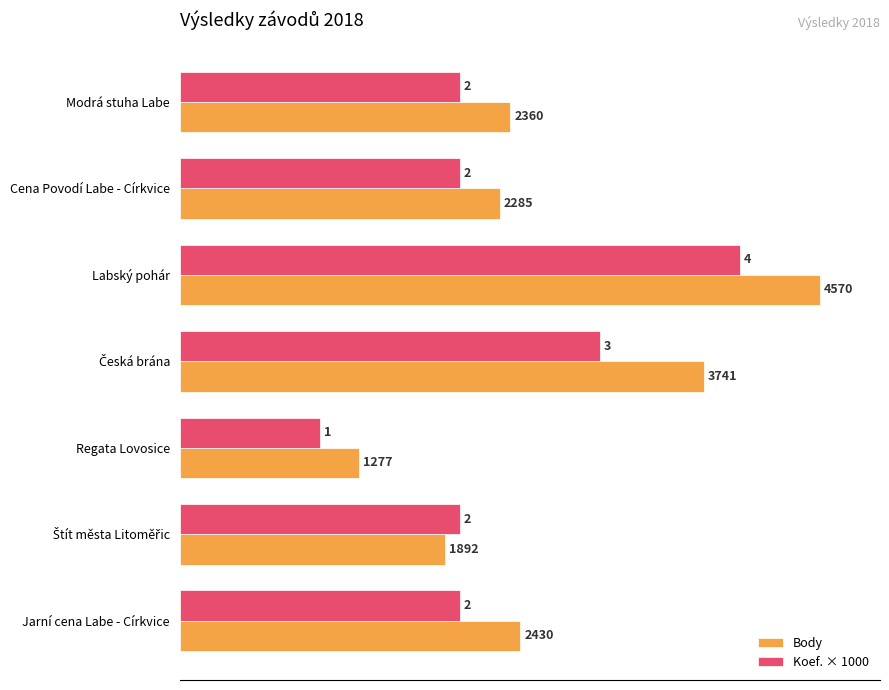

Count the number of data series in this chart.

2